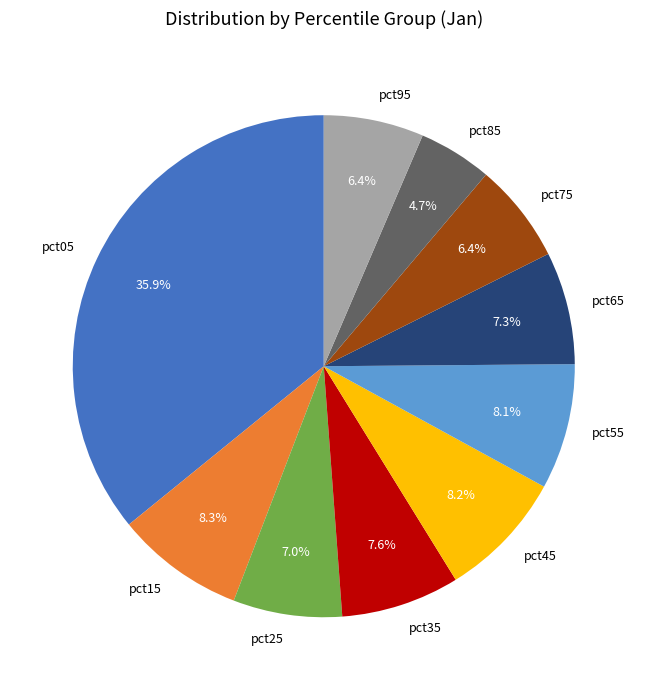

True or false: pct25 accounts for 7% of the total.

True